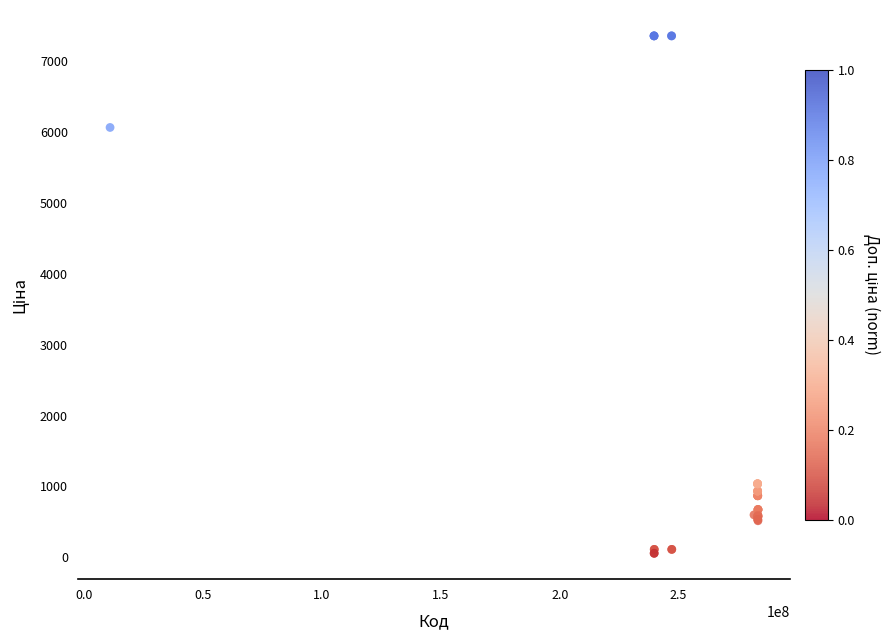

What Y value in the scatter plot is closest to 3707?

6067.2